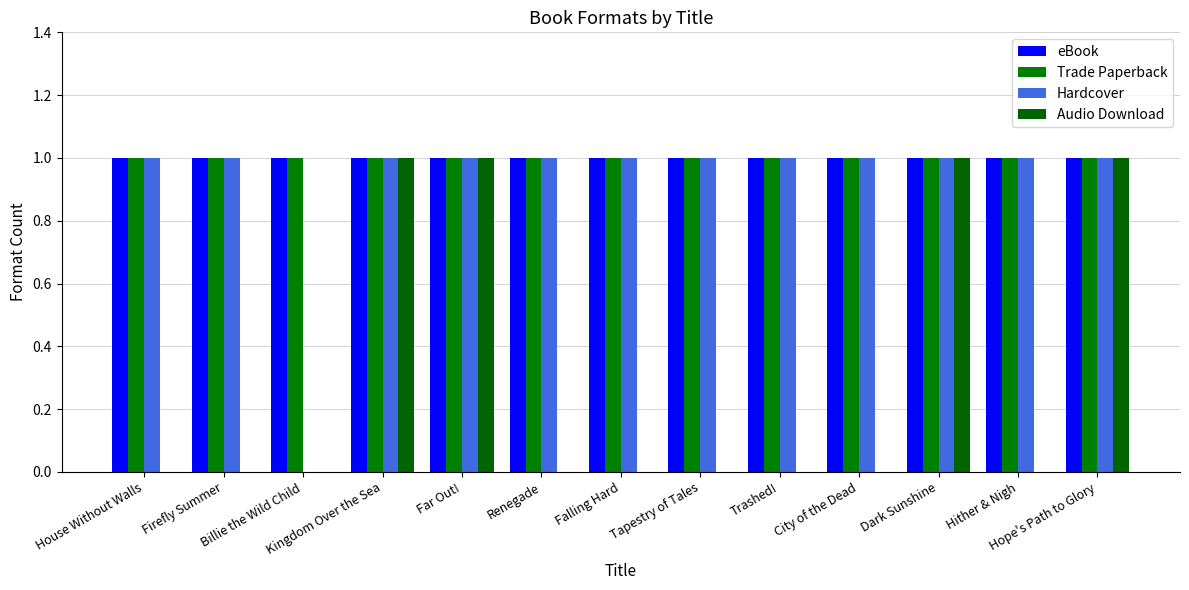

Are the bars grouped side by side (vs. stacked)?

Yes